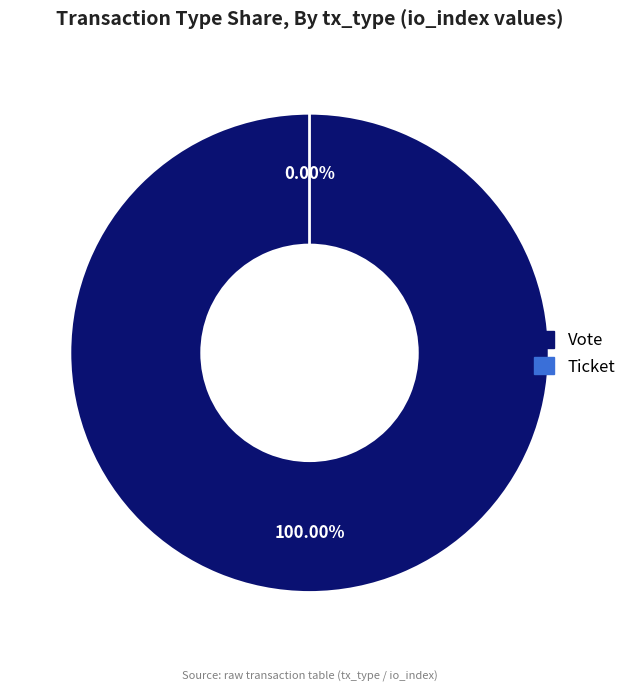

Which slice represents more than half of the pie?

Vote